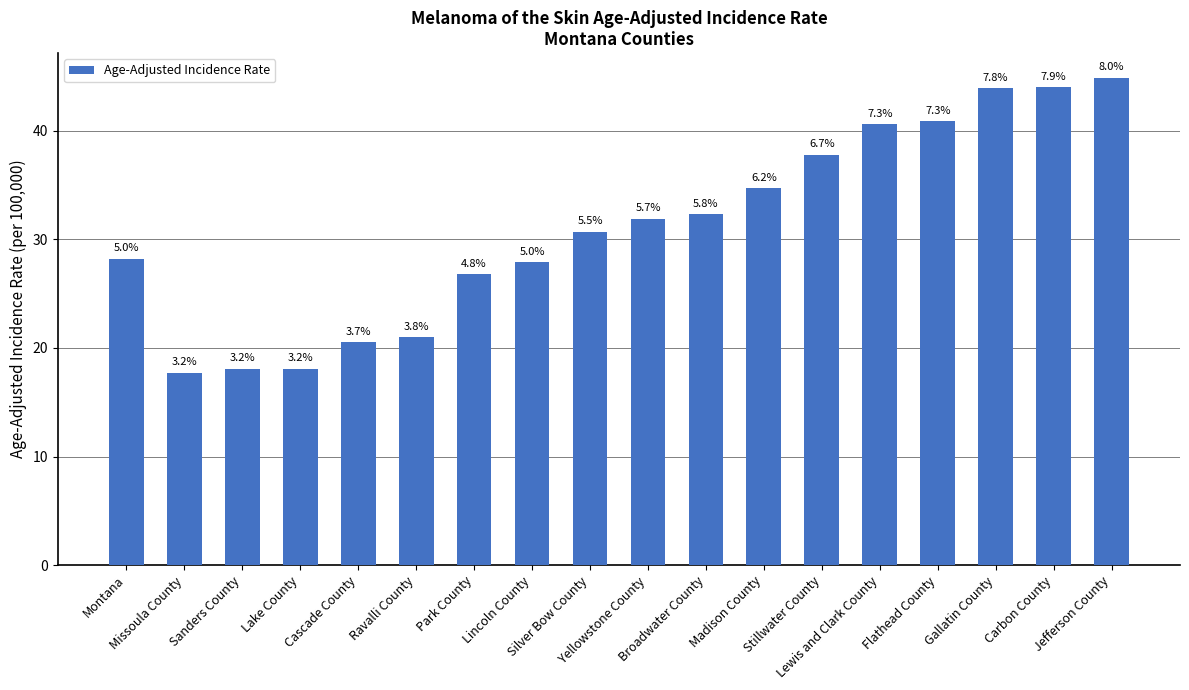

What is the label of the 17th bar from the left?

Carbon County